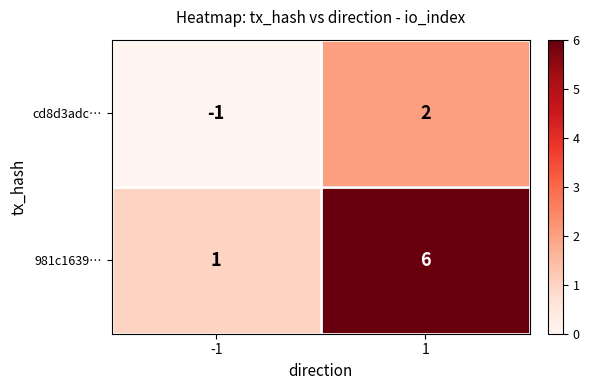

The value of cd8d3adc… at 1 is 3. True or false?

False